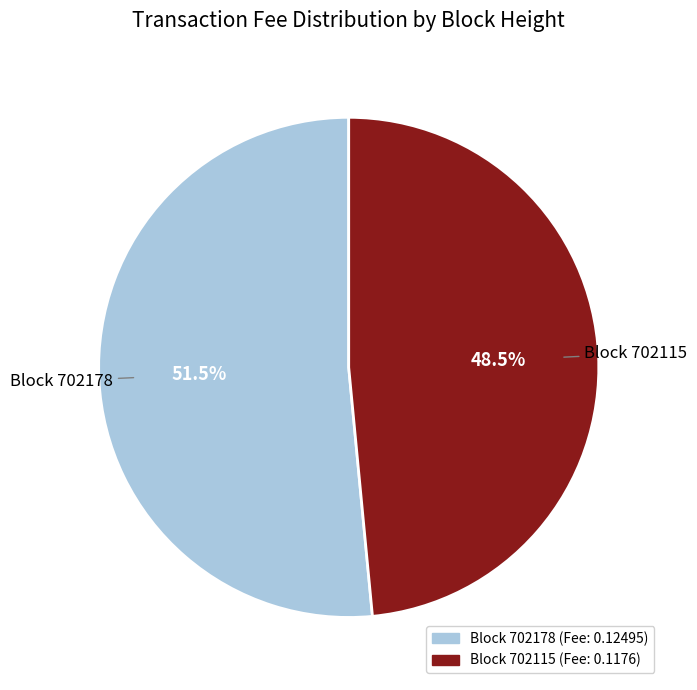

Does any single category account for the majority?

Yes